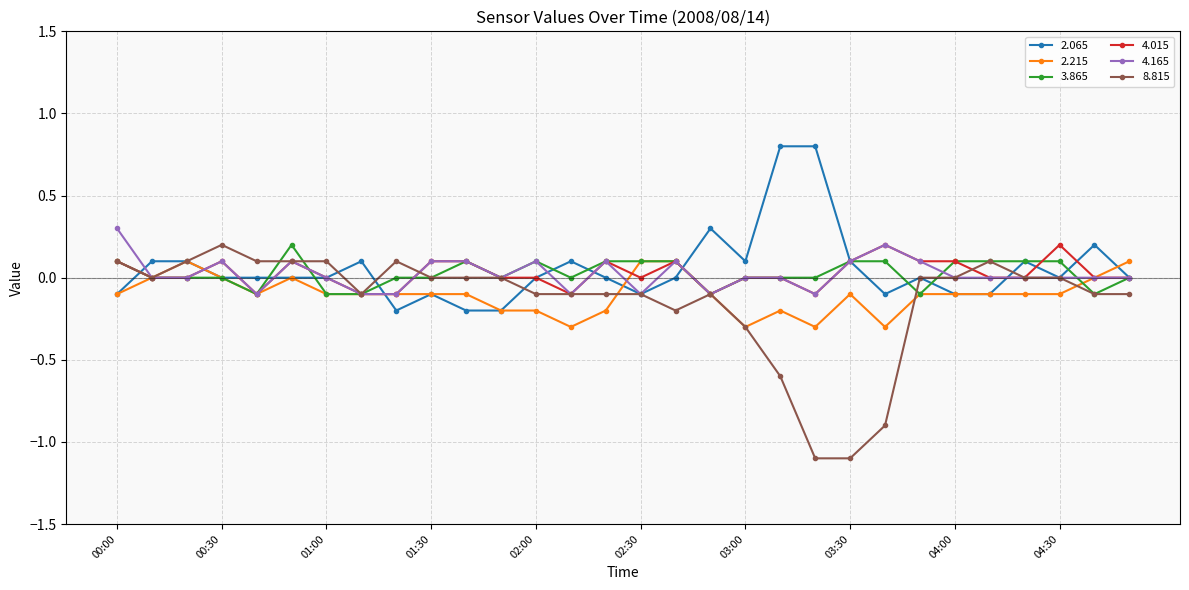

Is this an area chart (filled region under the line)?

No